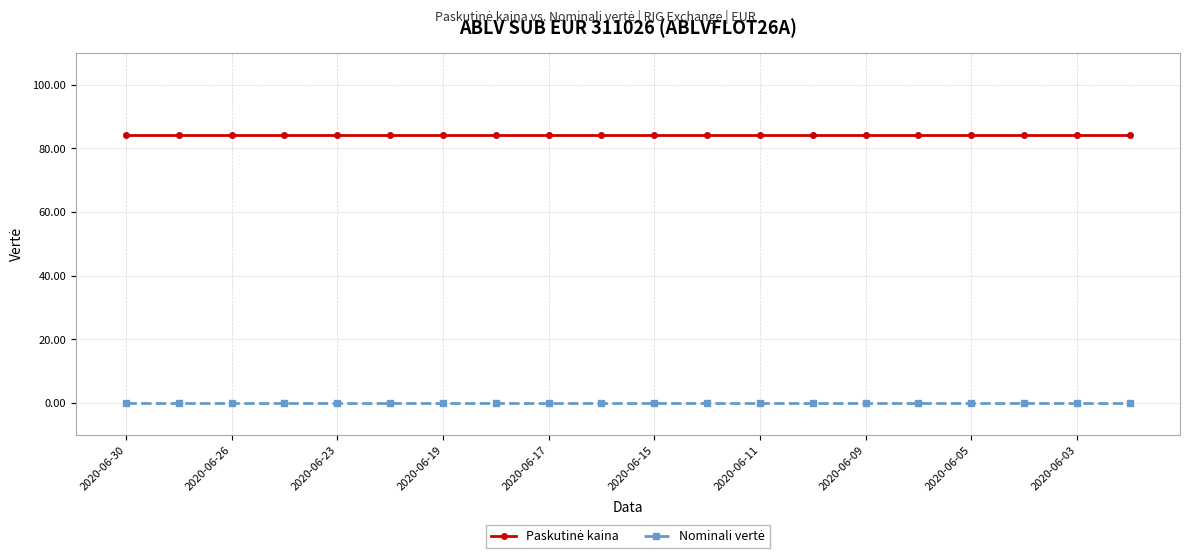

Rank the categories by Paskutinė kaina value from highest to lowest.

2020-06-30, 2020-06-26, 2020-06-23, 2020-06-19, 2020-06-17, 2020-06-15, 2020-06-11, 2020-06-09, 2020-06-05, 2020-06-03, 10, 11, 12, 13, 14, 15, 16, 17, 18, 19